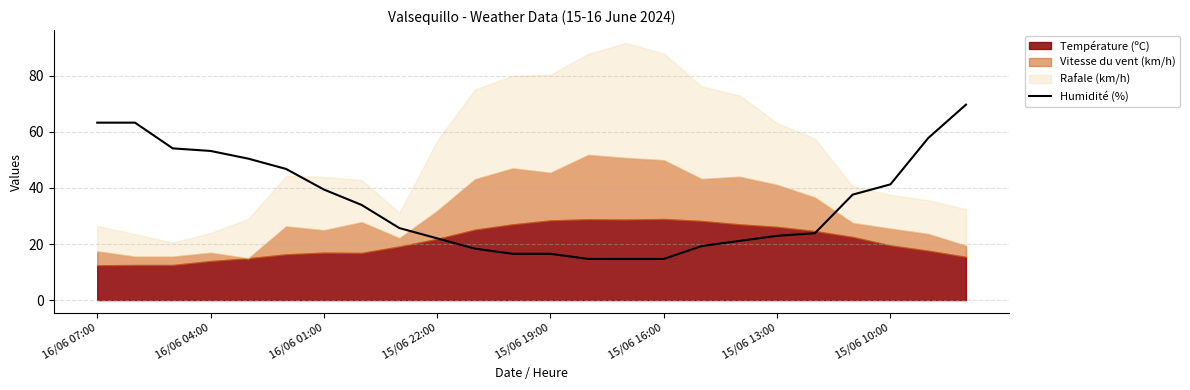

The value of Humidité (%) at 15/06 22:00 is 29.3. True or false?

False